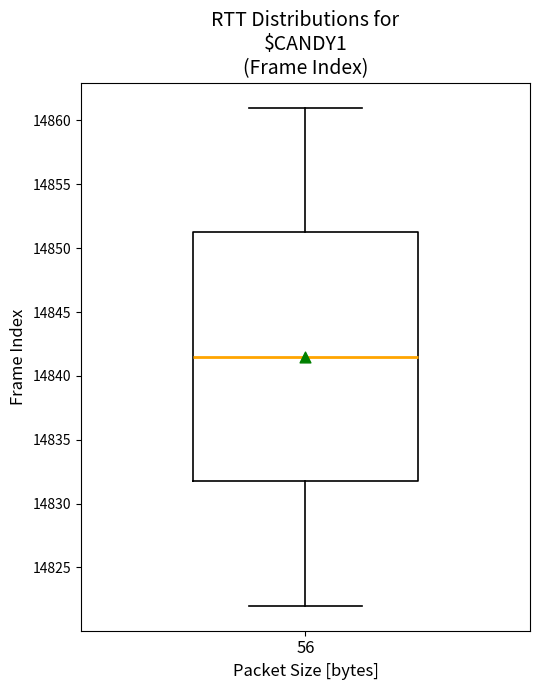

Read this box plot against the y-axis: the position of the median line, the range covered by the box, and the ends of both whiskers. The values are not printed on the chart, so give them approximately, as read against the axis.

median 14841.5, box 14832.0 to 14851.5, whiskers 14822.0 to 14861.0